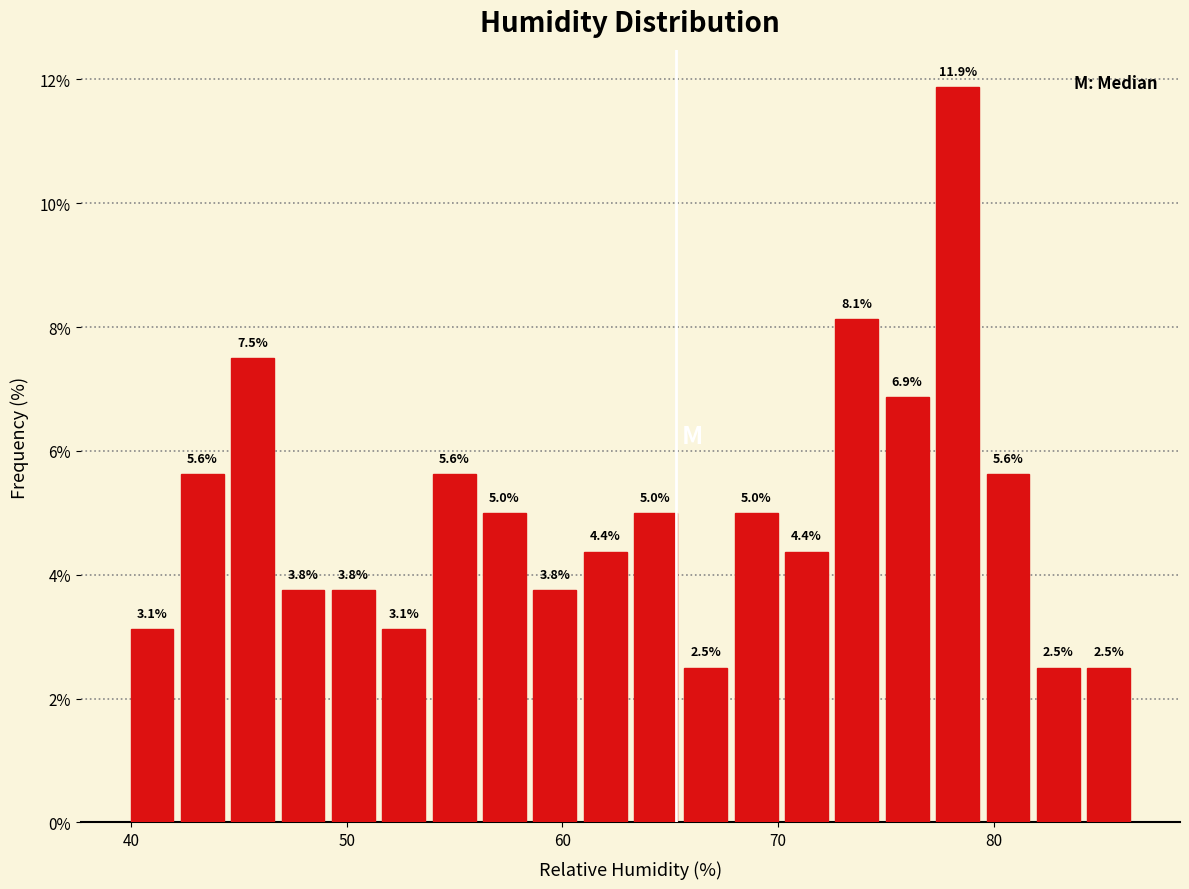

Around what value on the x-axis is the tallest bar? Give the approximate position of its centre, as read against the axis.

78